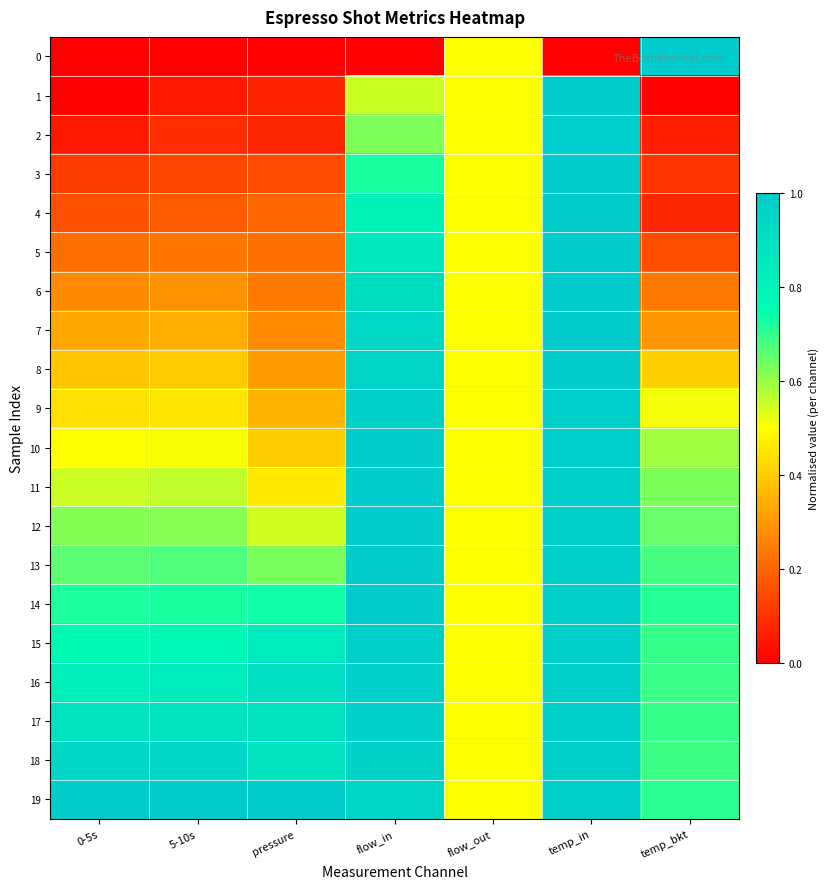

Between flow_out and flow_in, which is larger?

flow_out